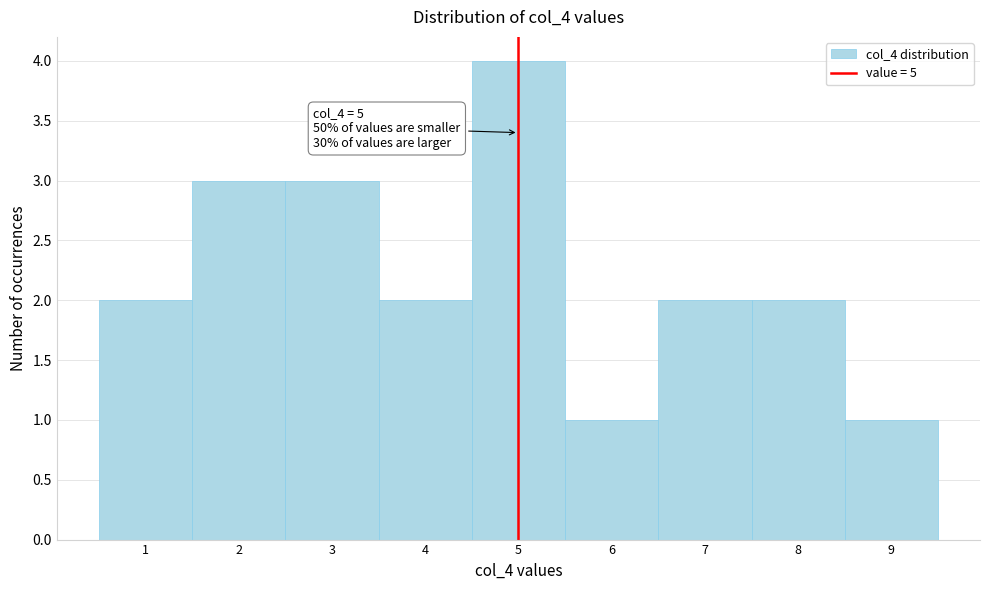

Over which range of the x-axis is the bar tallest?

4.5 to 5.5